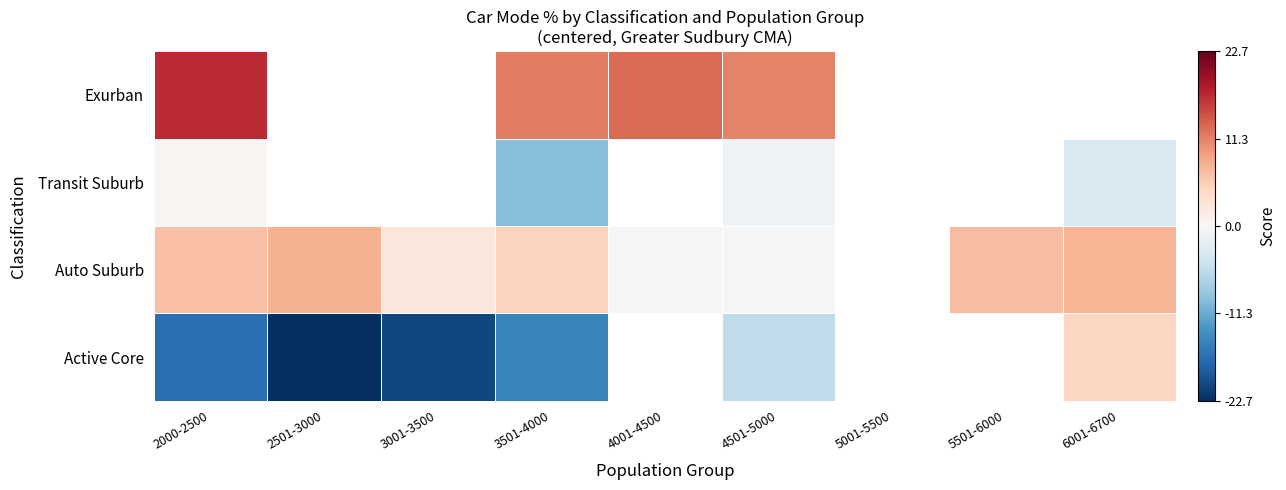

Is it true that Active Core equals -4.0 at 4501-5000?

False